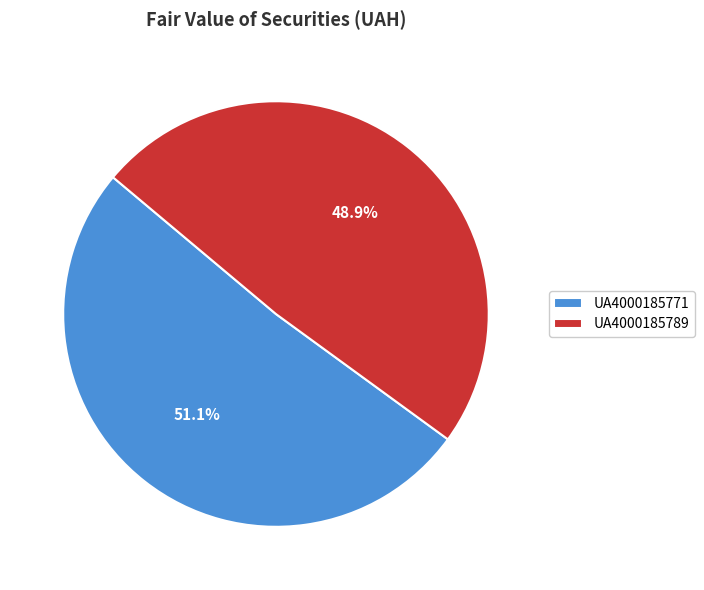

What is the largest slice in the pie chart?

UA4000185771